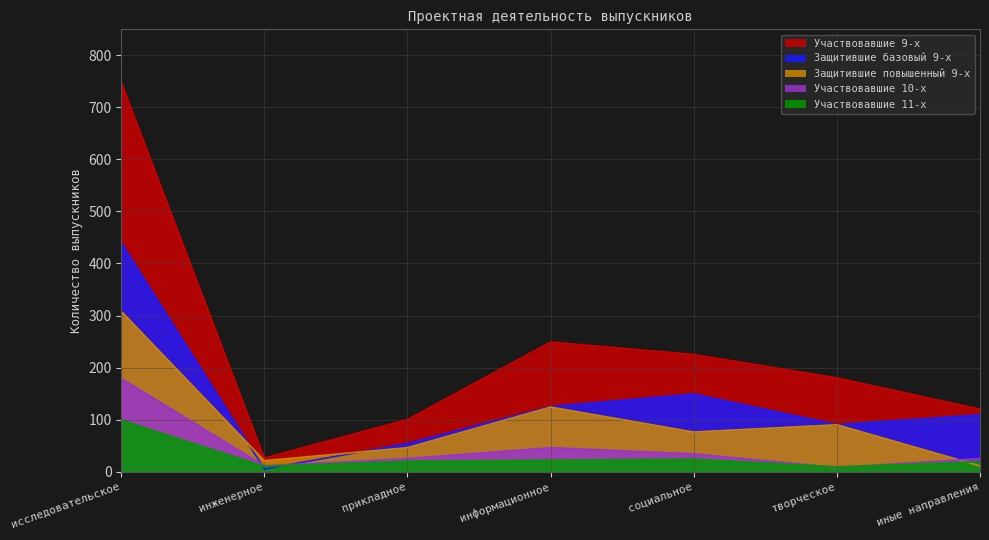

What is the value of the Участвовавшие 10-х point at the 3rd from the left?

25